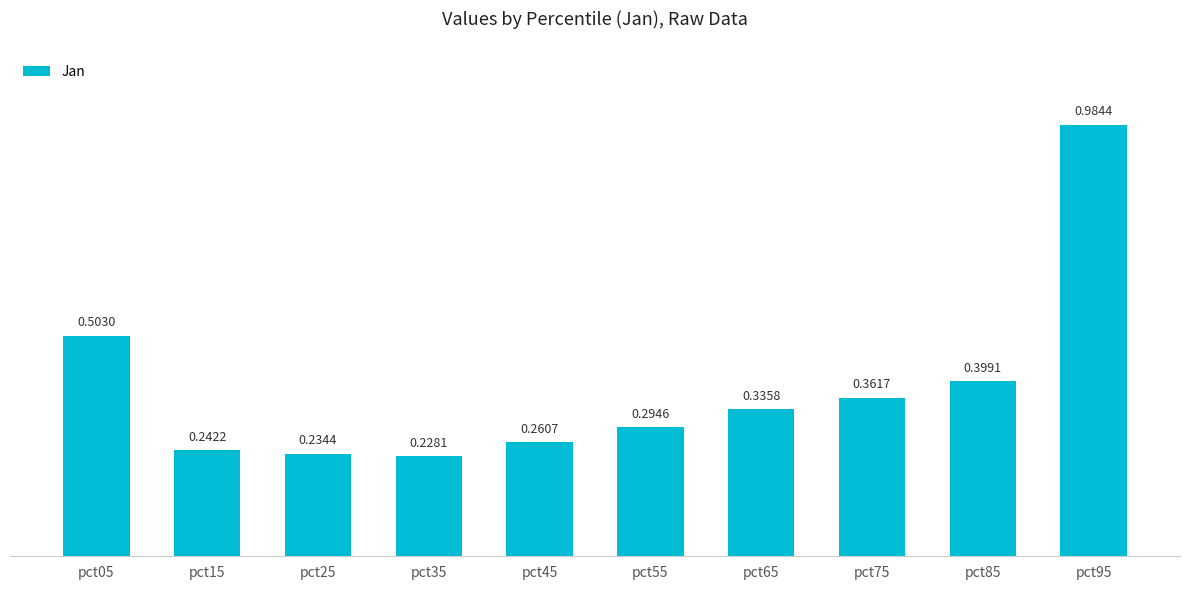

What is the sum of all values?

3.8